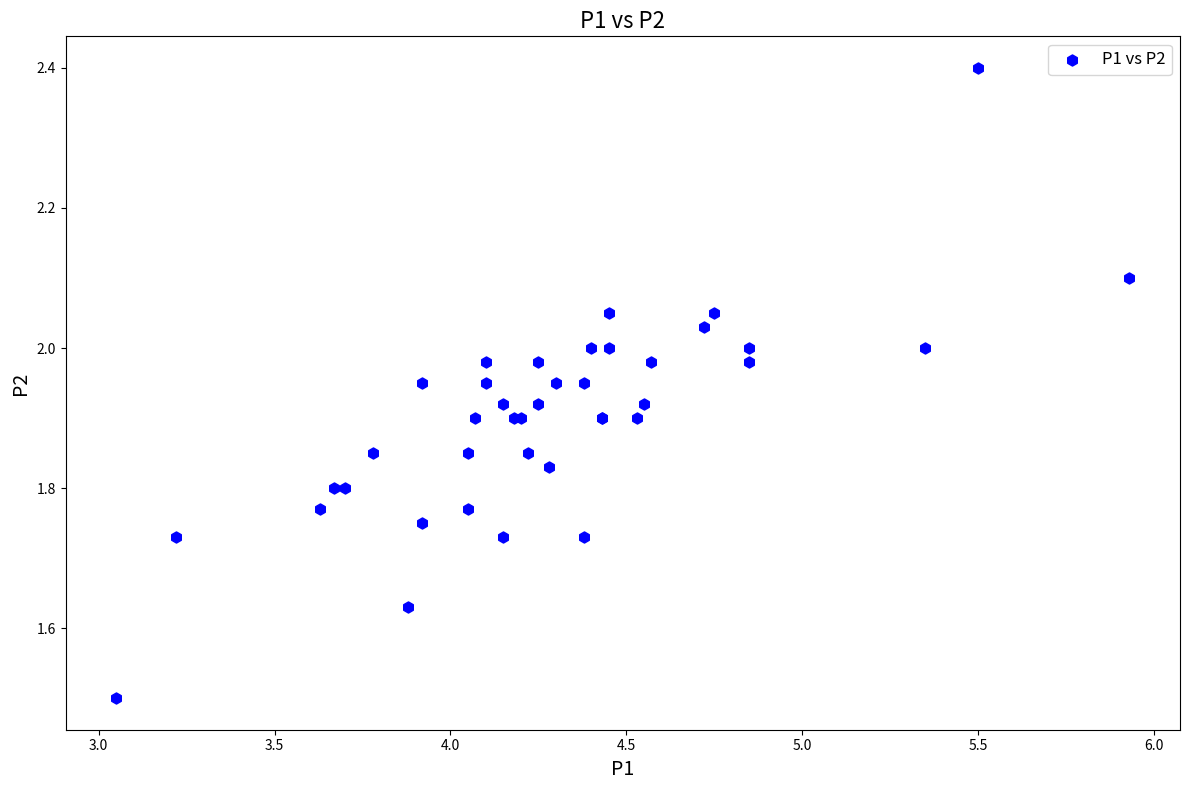

What Y value in the scatter plot is closest to 1?

1.5